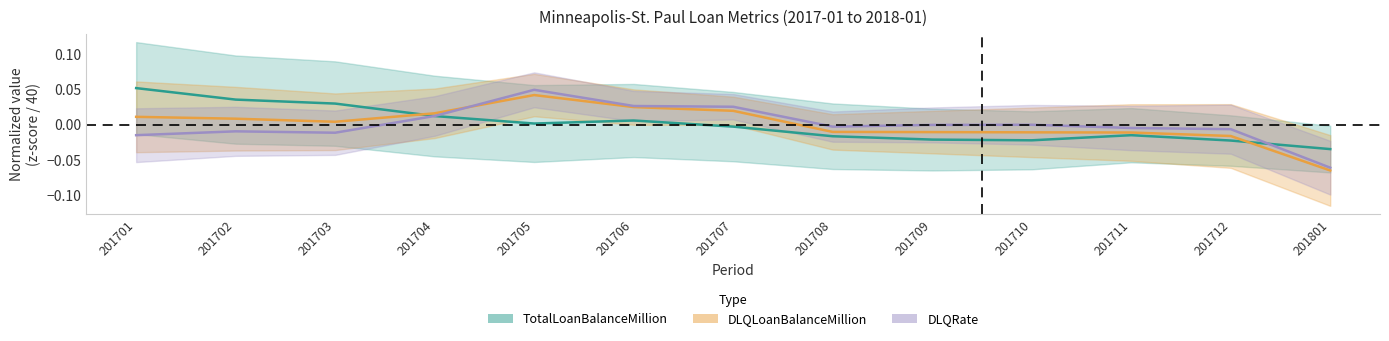

Is this an area chart (filled region under the line)?

No